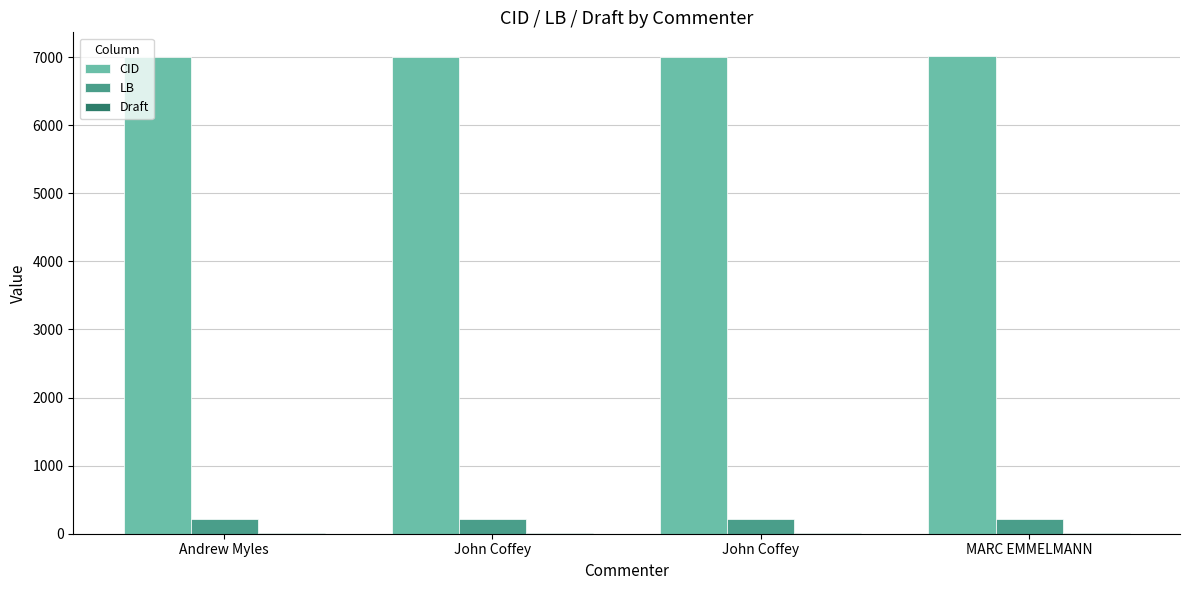

At John Coffey, list the series in order from smallest to largest.

Draft, LB, CID